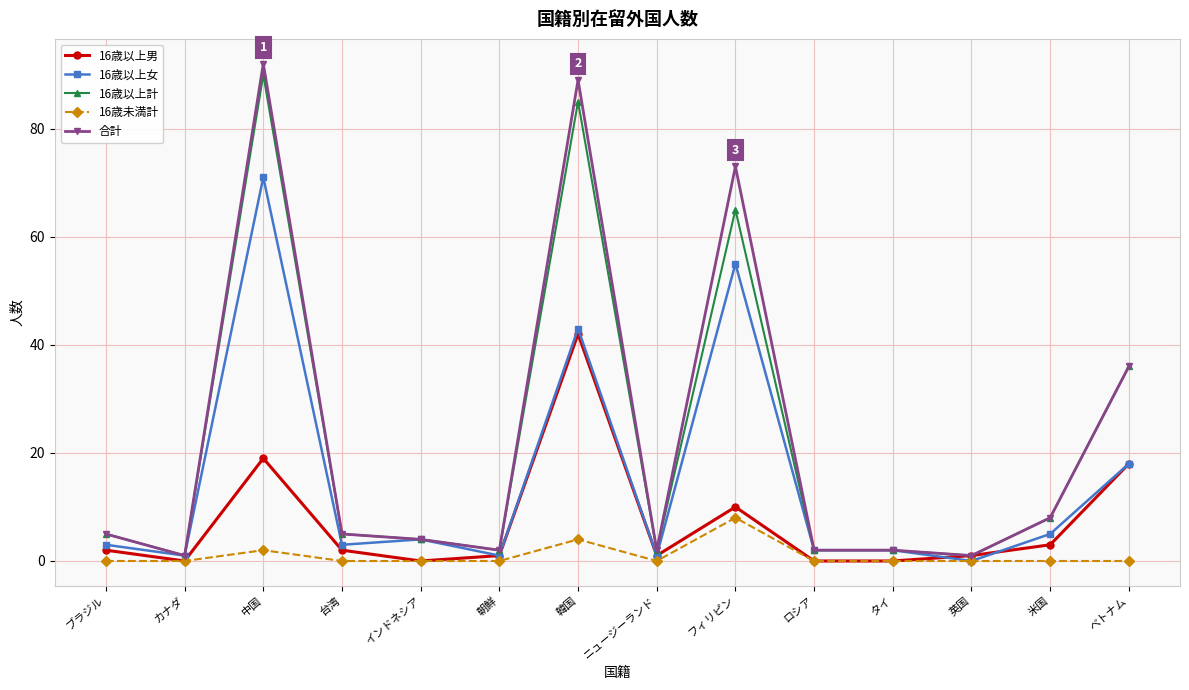

The value of 16歳以上男 at 韓国 is 42. True or false?

True